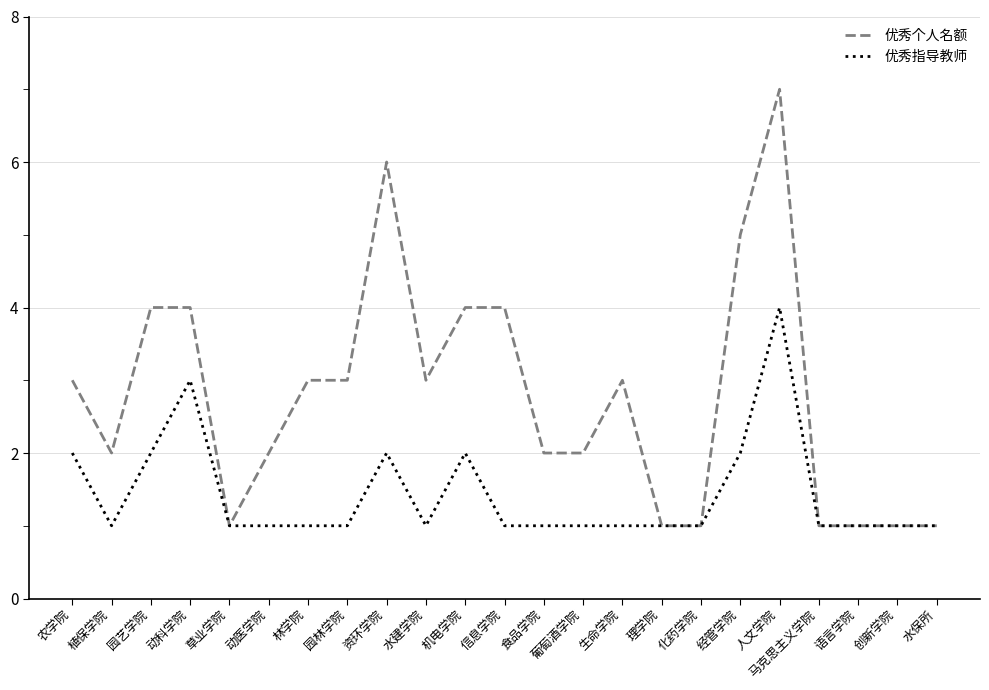

Reading left to right, what are all the values shown in this chart?

优秀个人名额: 农学院=3	植保学院=2	园艺学院=4	动科学院=4	草业学院=1	动医学院=2	林学院=3	园林学院=3	资环学院=6	水建学院=3	机电学院=4	信息学院=4	食品学院=2	葡萄酒学院=2	生命学院=3	理学院=1	化药学院=1	经管学院=5	人文学院=7	马克思主义学院=1	语言学院=1	创新学院=1	水保所=1
优秀指导教师: 农学院=2	植保学院=1	园艺学院=2	动科学院=3	草业学院=1	动医学院=1	林学院=1	园林学院=1	资环学院=2	水建学院=1	机电学院=2	信息学院=1	食品学院=1	葡萄酒学院=1	生命学院=1	理学院=1	化药学院=1	经管学院=2	人文学院=4	马克思主义学院=1	语言学院=1	创新学院=1	水保所=1